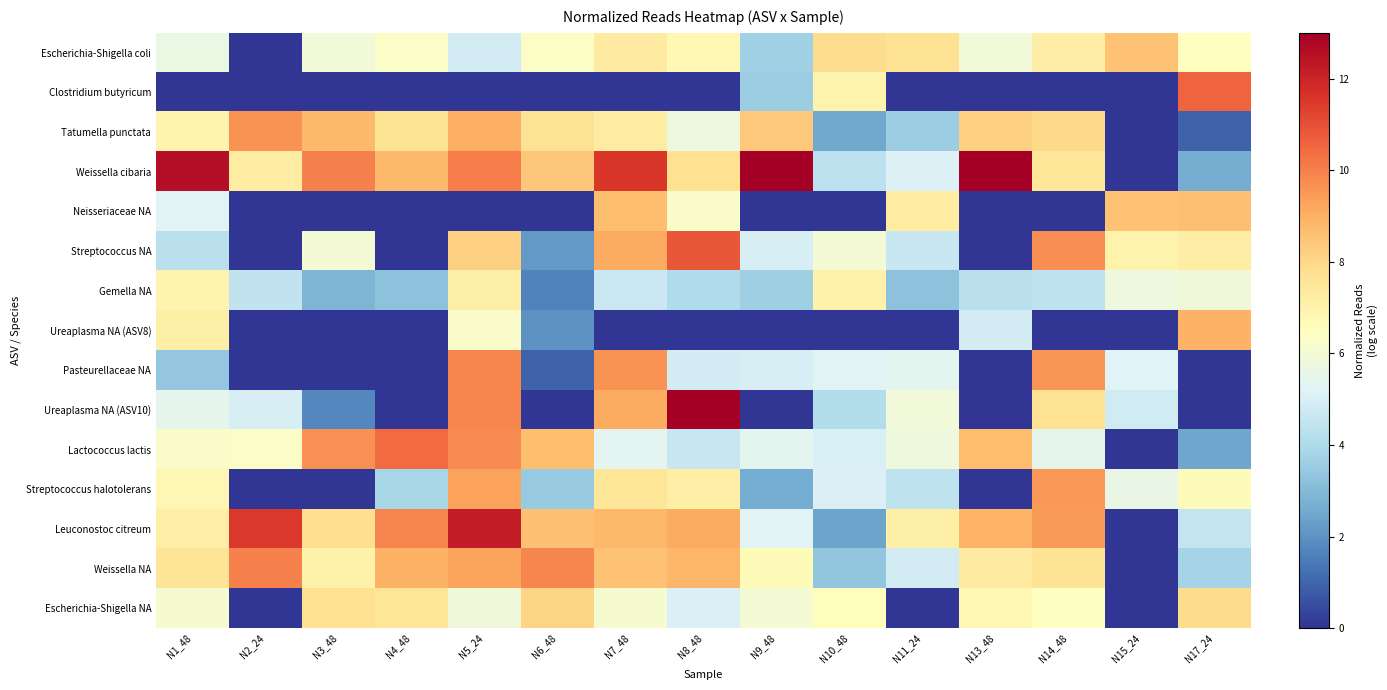

How many data points does each series have?

15